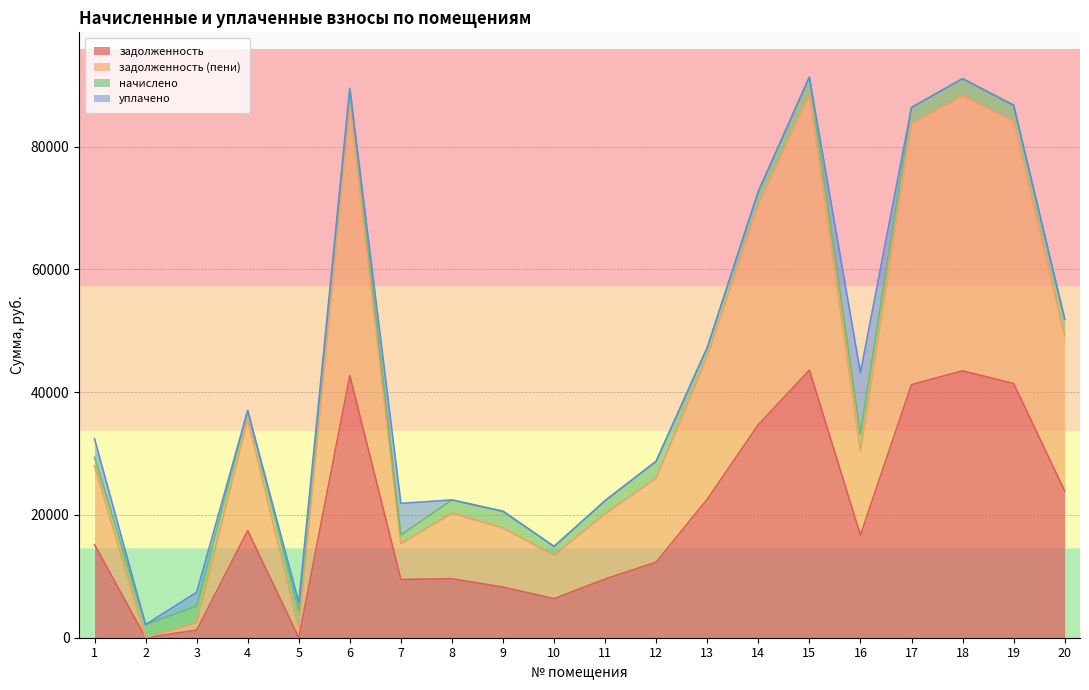

At which label is задолженность (пени) closest to 46715?

13